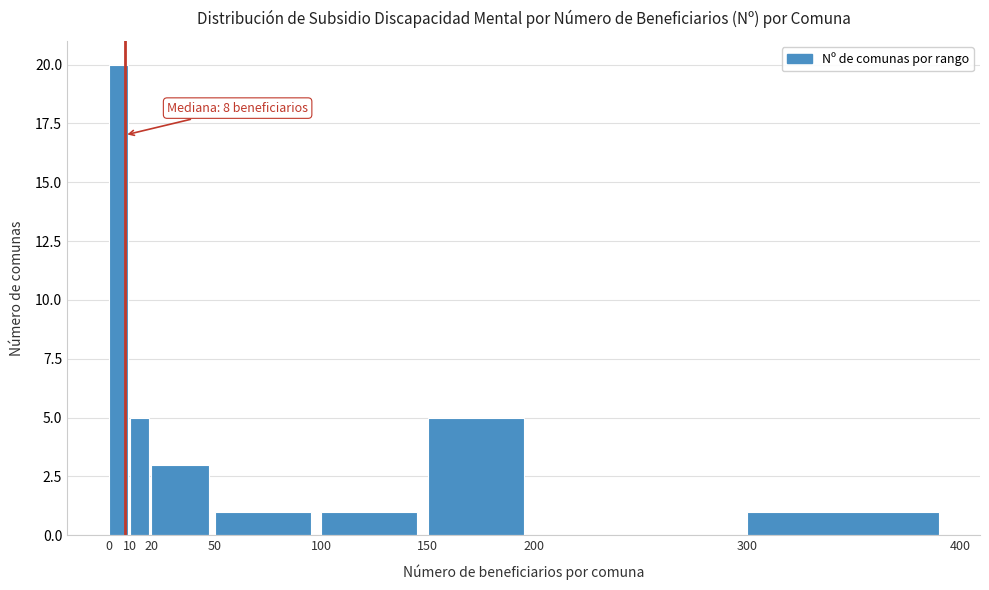

Over which range of the x-axis is the bar tallest?

0 to 10